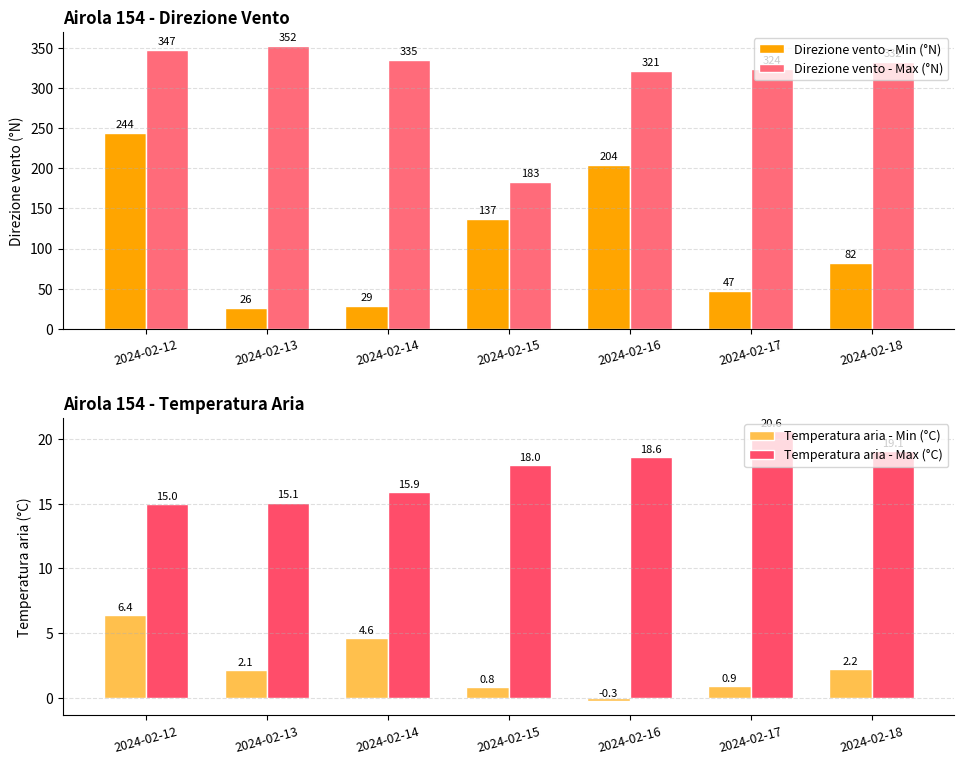

How many data points in Temperatura aria - Min (°C) are less than 2?

3